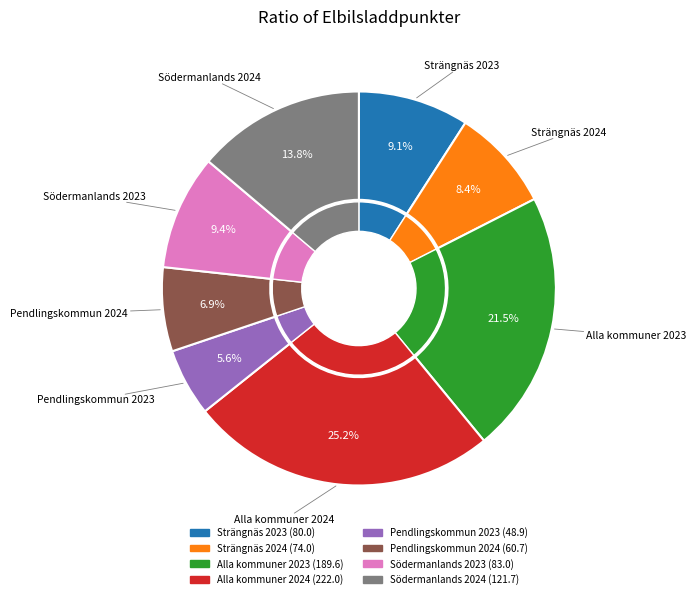

How many slices are in this pie chart?

8